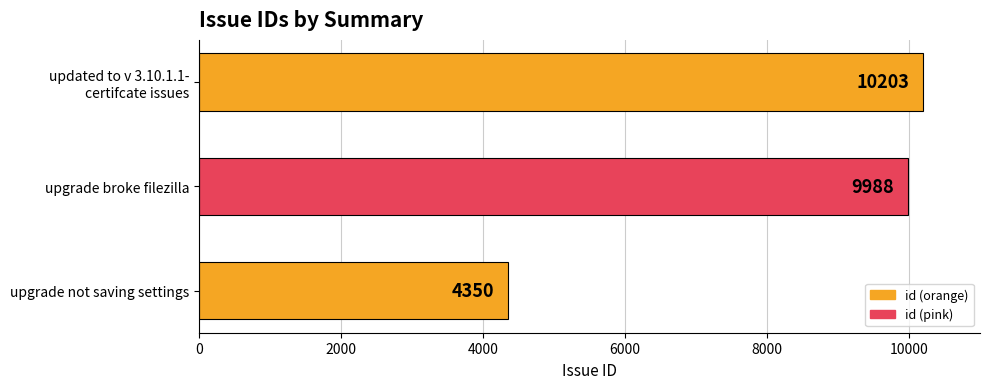

Reading bottom to top, list all the values displayed in this chart.

4350	9988	10203